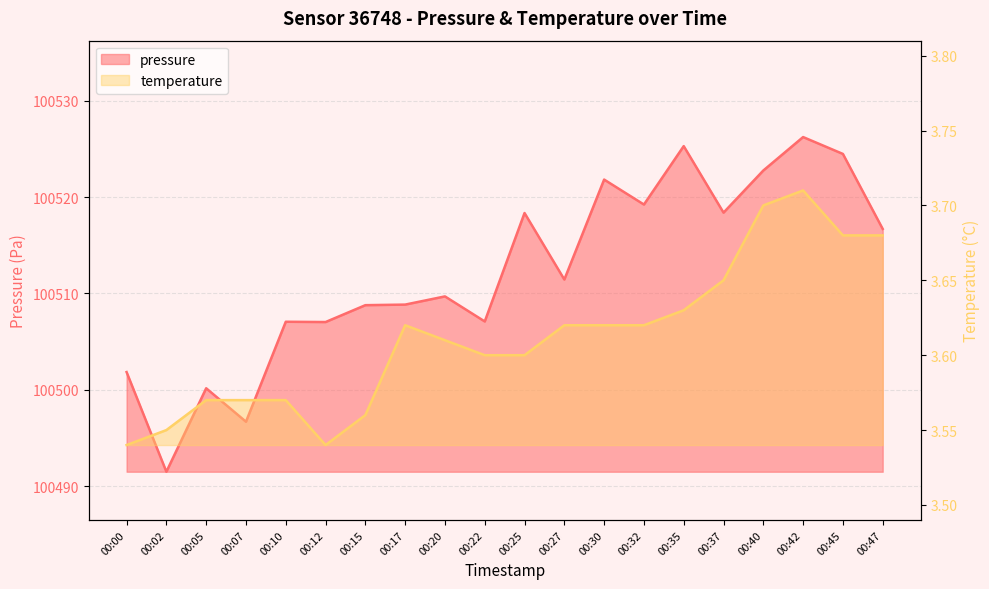

Which series has the largest total across all categories?

pressure